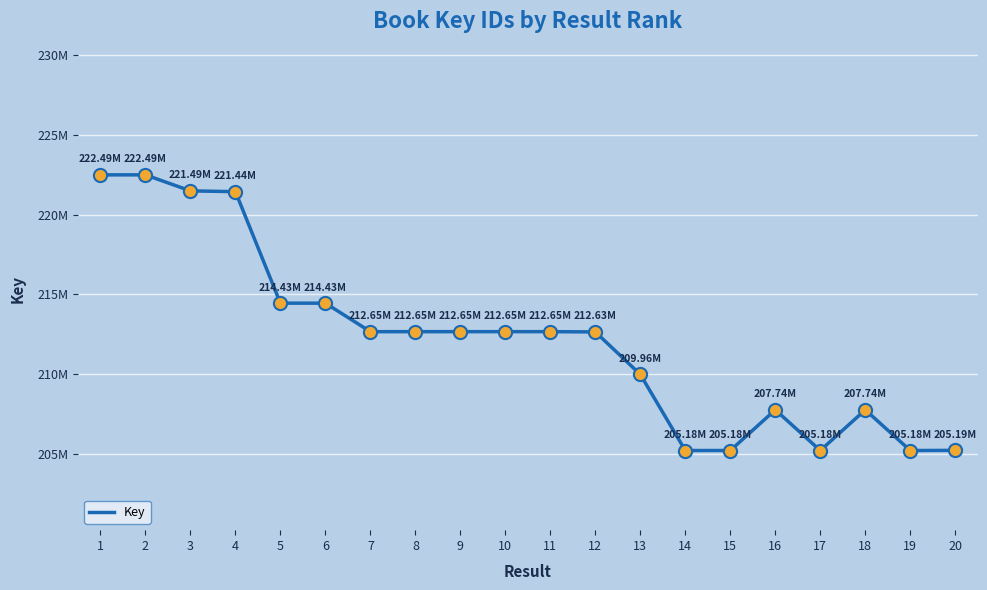

What is the ratio of the value at 14 to the value at 9?

1.0